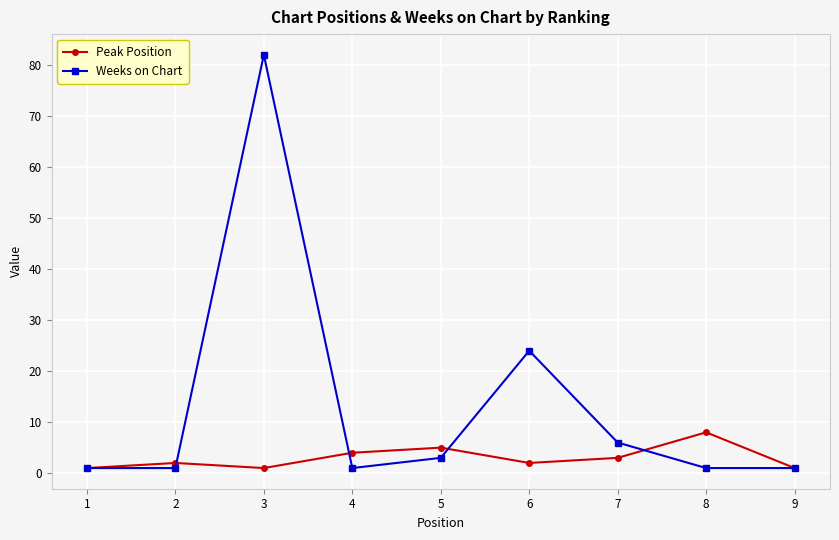

What is the average value of the Peak Position series?

3